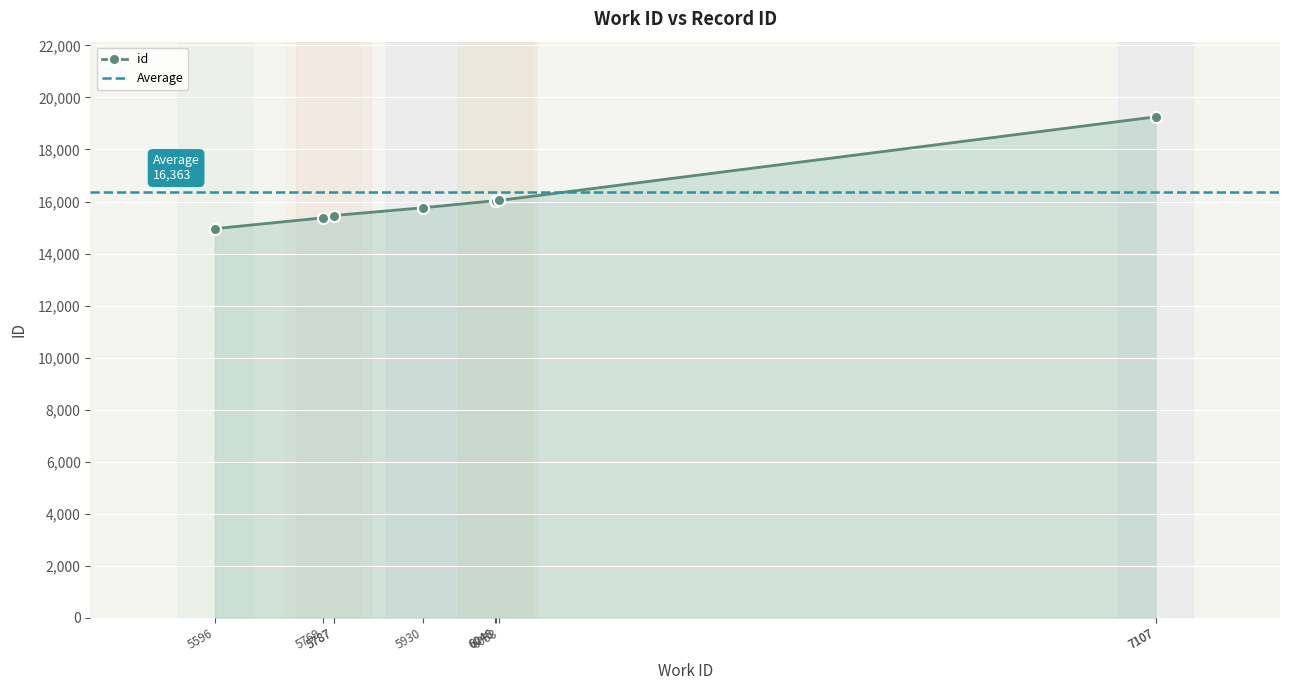

What is the difference between the maximum and minimum values?

4298